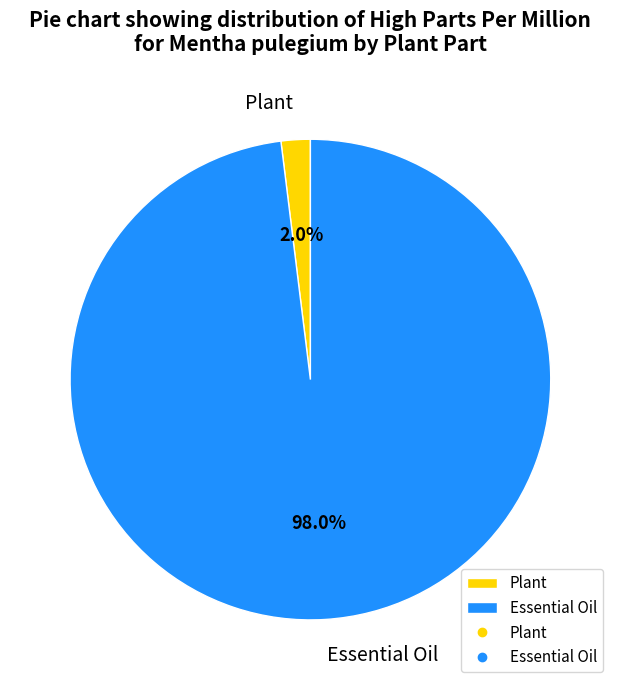

To the nearest percent, what is the difference between the Plant and Essential Oil slice percentages?

96%